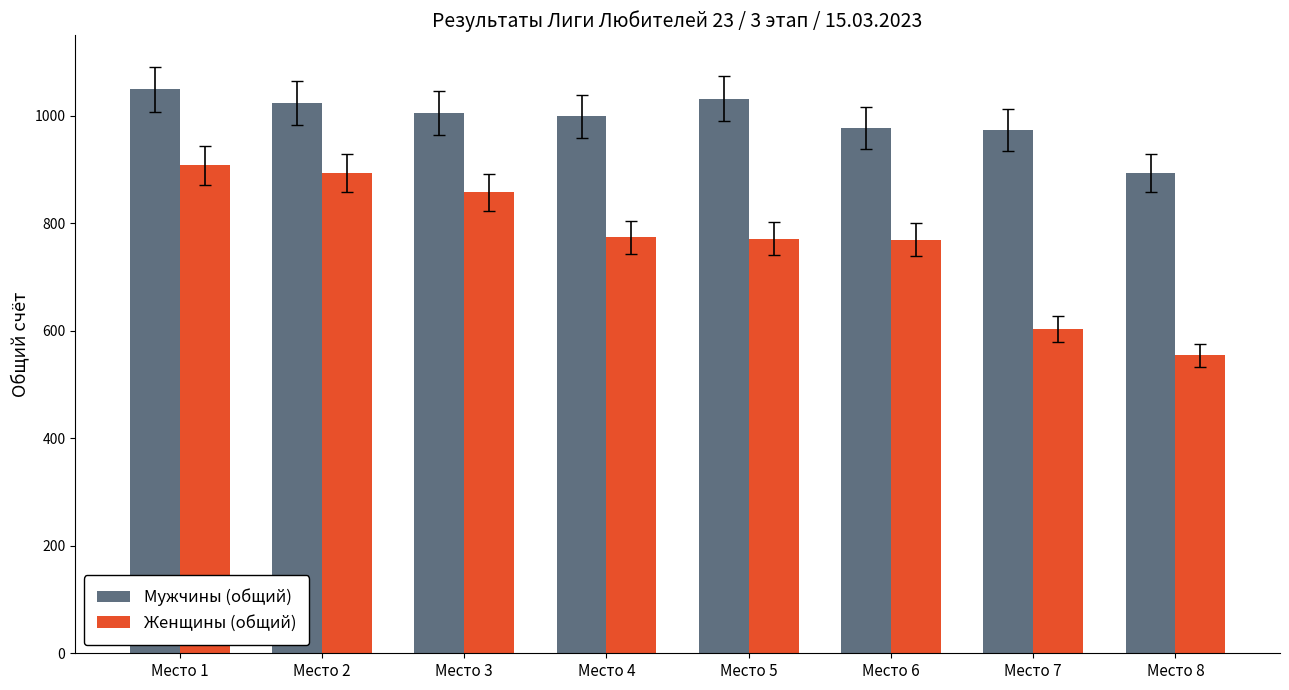

The value of Женщины (общий) at Место 2 is 893. True or false?

True